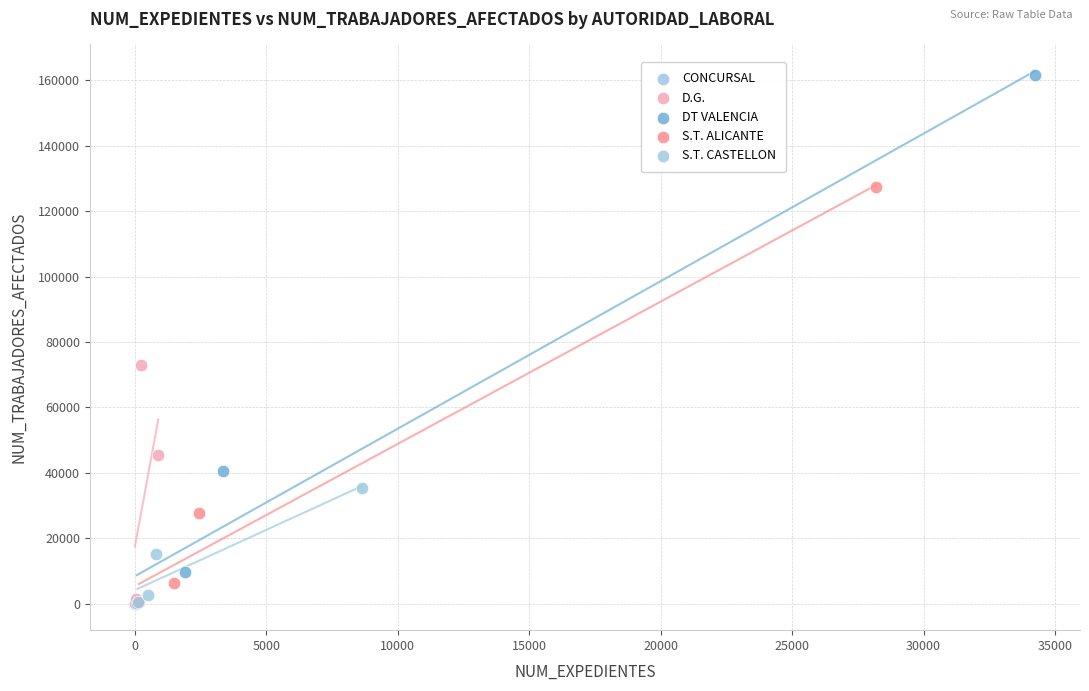

What are all the series names shown in the legend?

CONCURSAL, D.G., DT VALENCIA, S.T. ALICANTE, S.T. CASTELLON